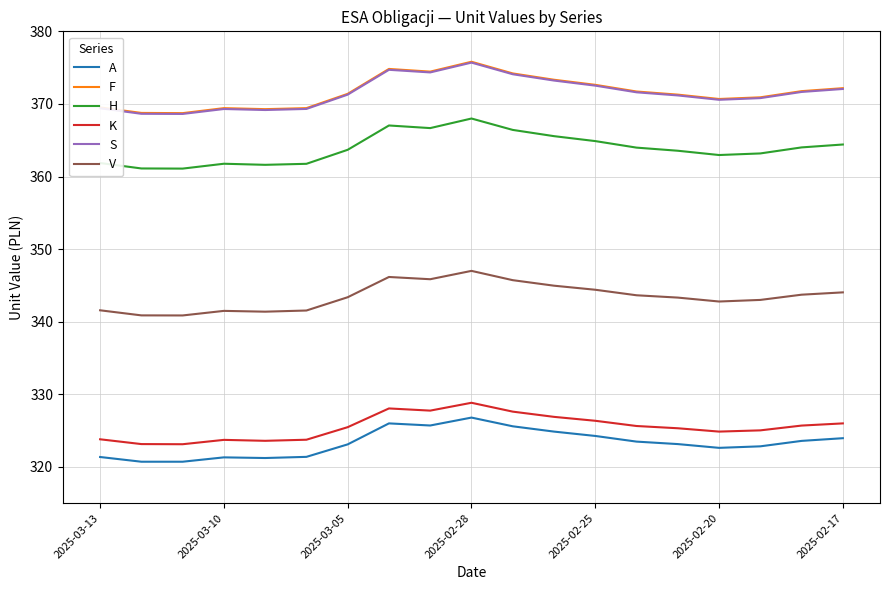

What is the minimum value for A?

320.7